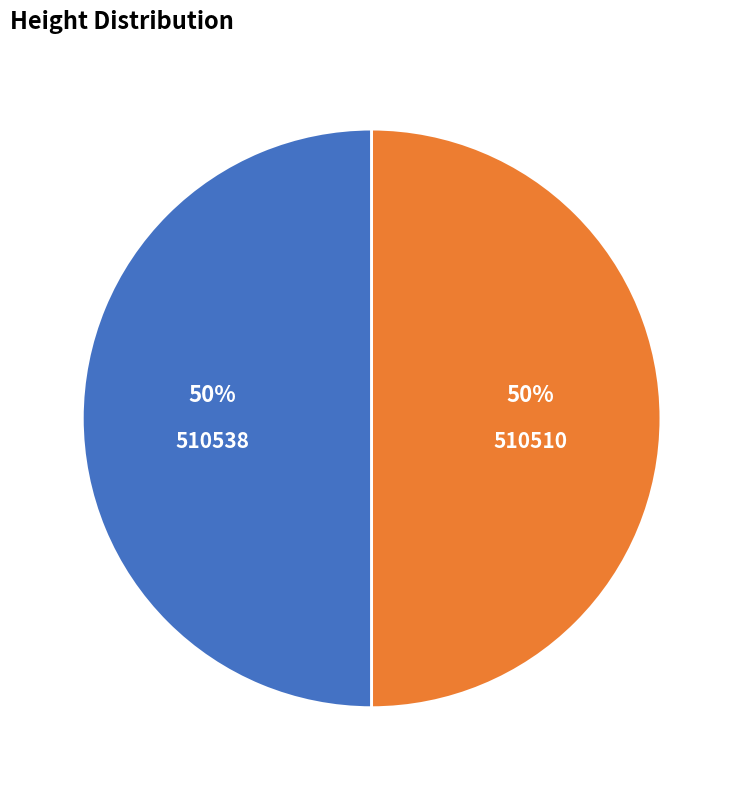

Count the number of slices in the pie.

2